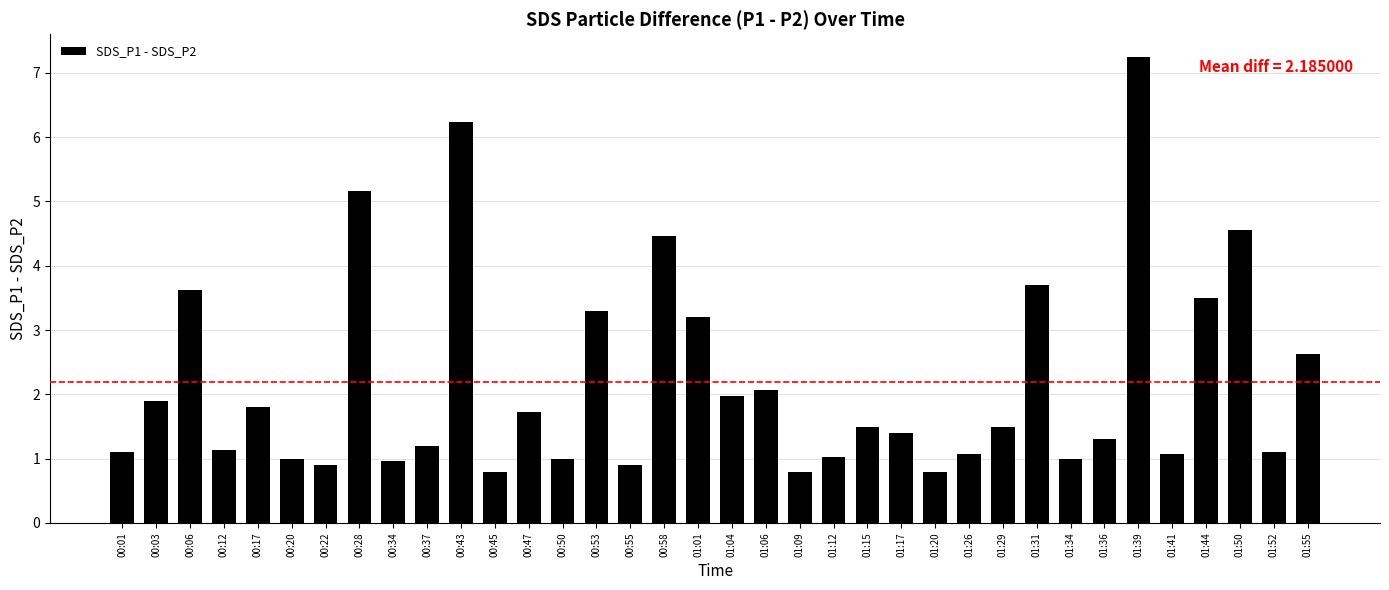

What is the change in value from 00:06 to 01:06?

-1.6